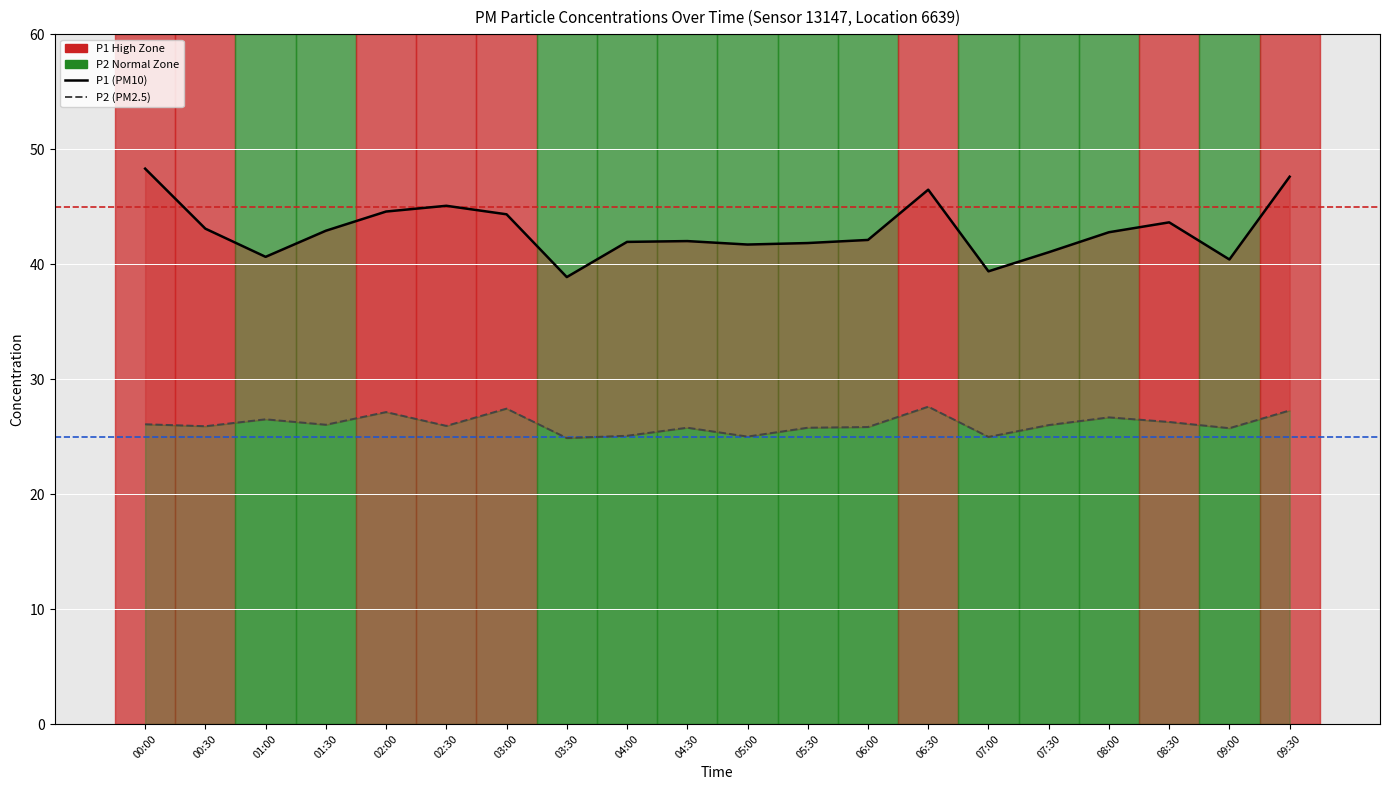

What value does the P1 (PM10) series have at 05:30?

41.8